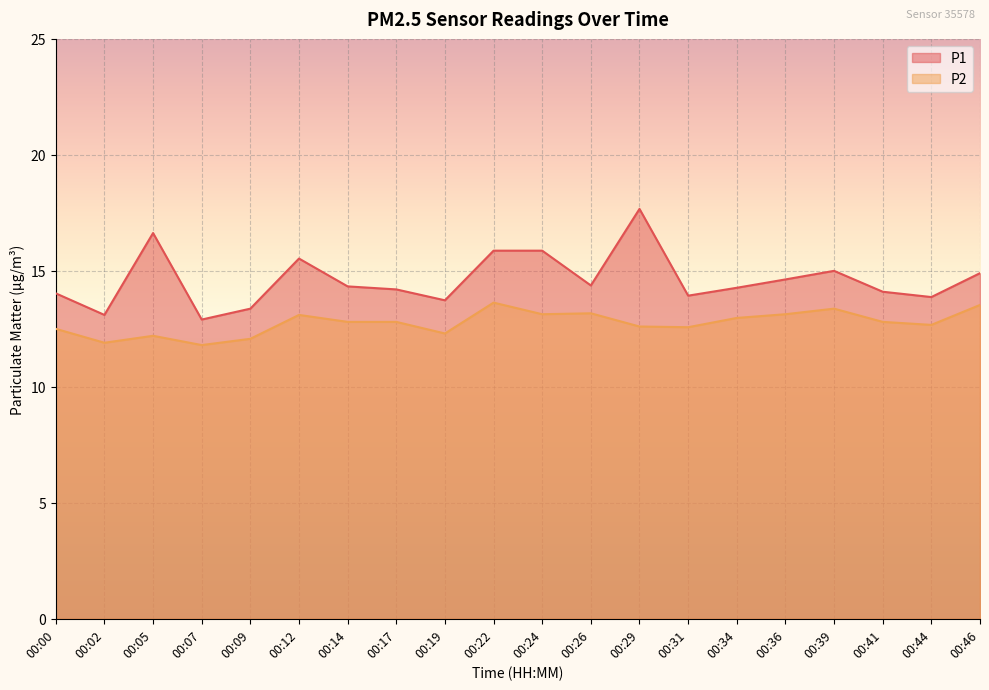

At which category is the sum across all series the highest?

00:29